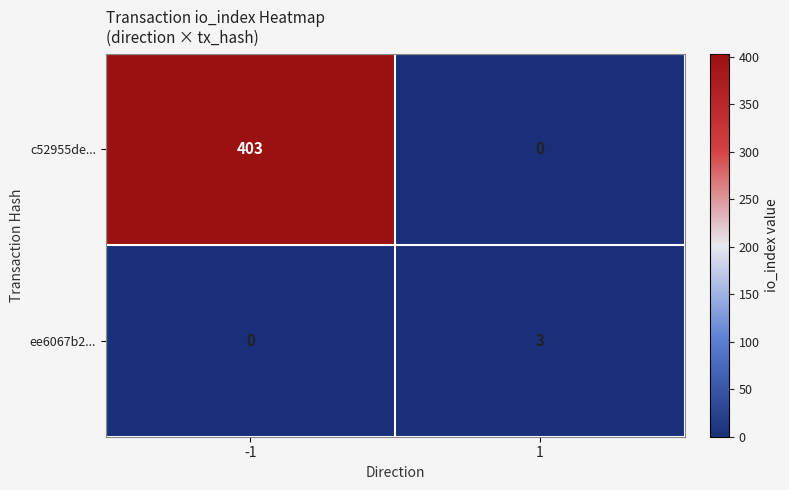

What is the sum of the c52955de... values at 1 and -1?

403